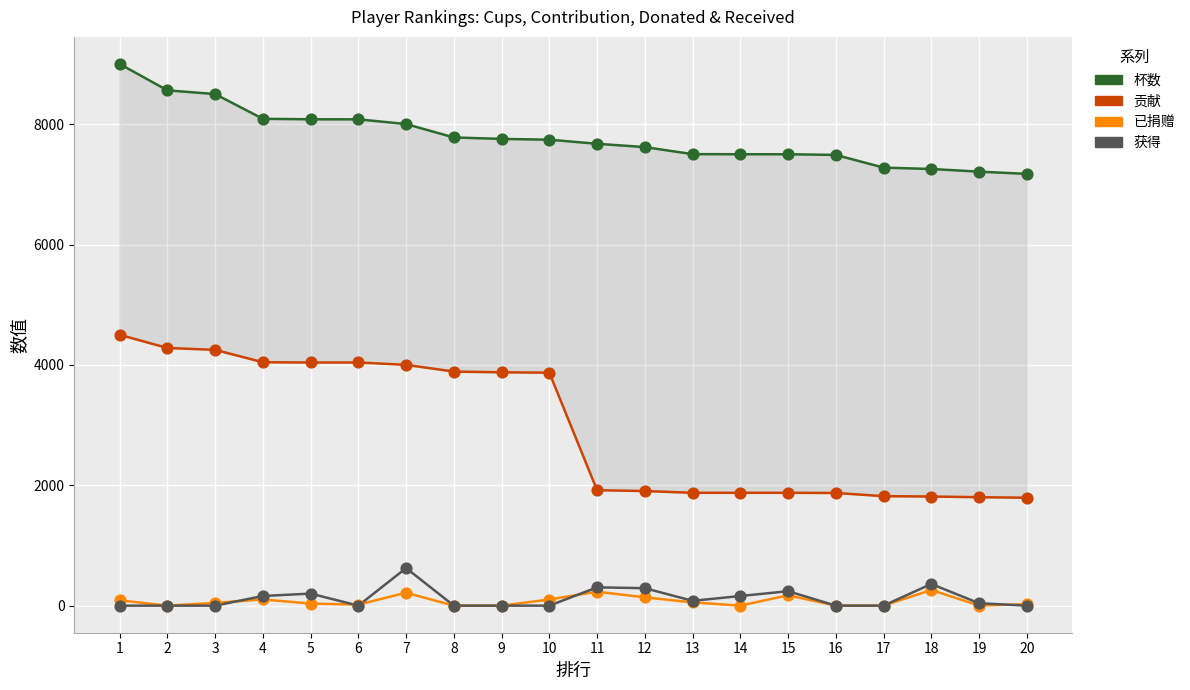

At how many categories does at least one series exceed 2891?

20